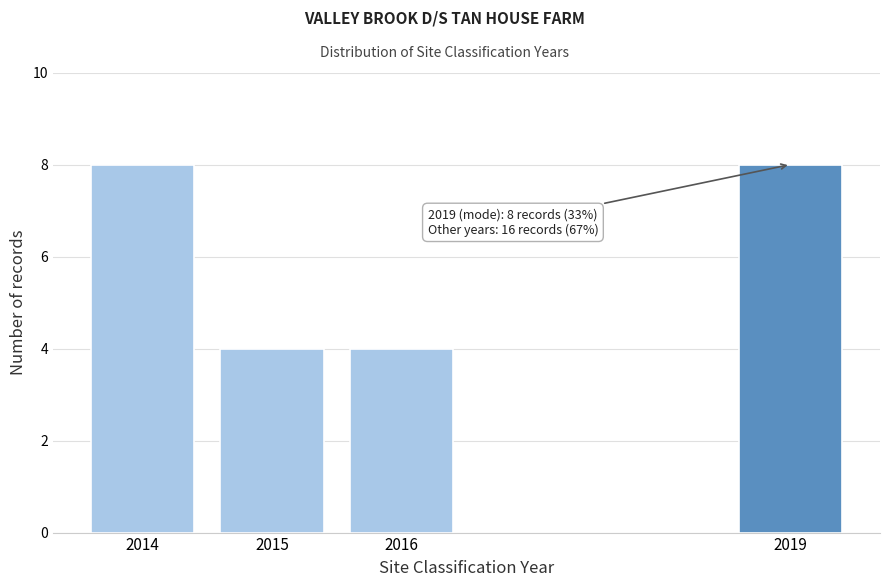

Reading left to right, list all the values displayed in this chart.

2014=8	2015=4	2016=4	2019=8